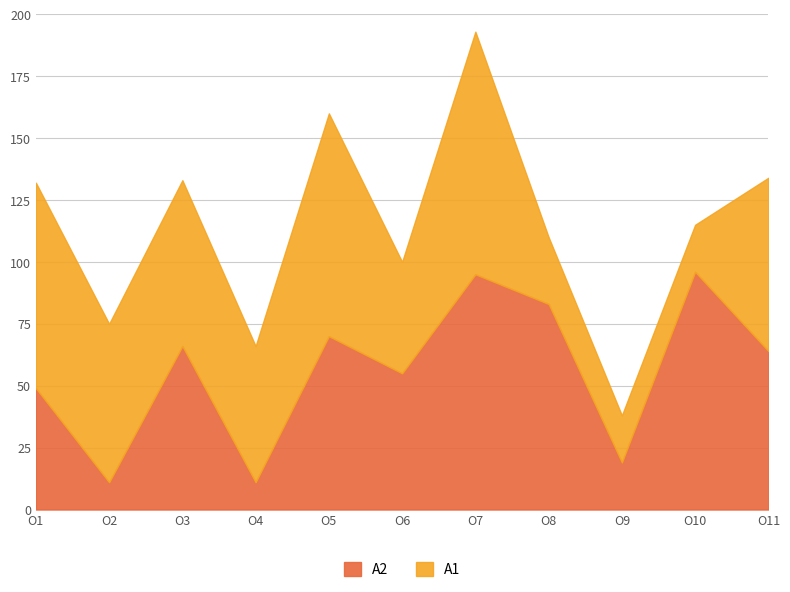

The value of A1 at O3 is 115. True or false?

False